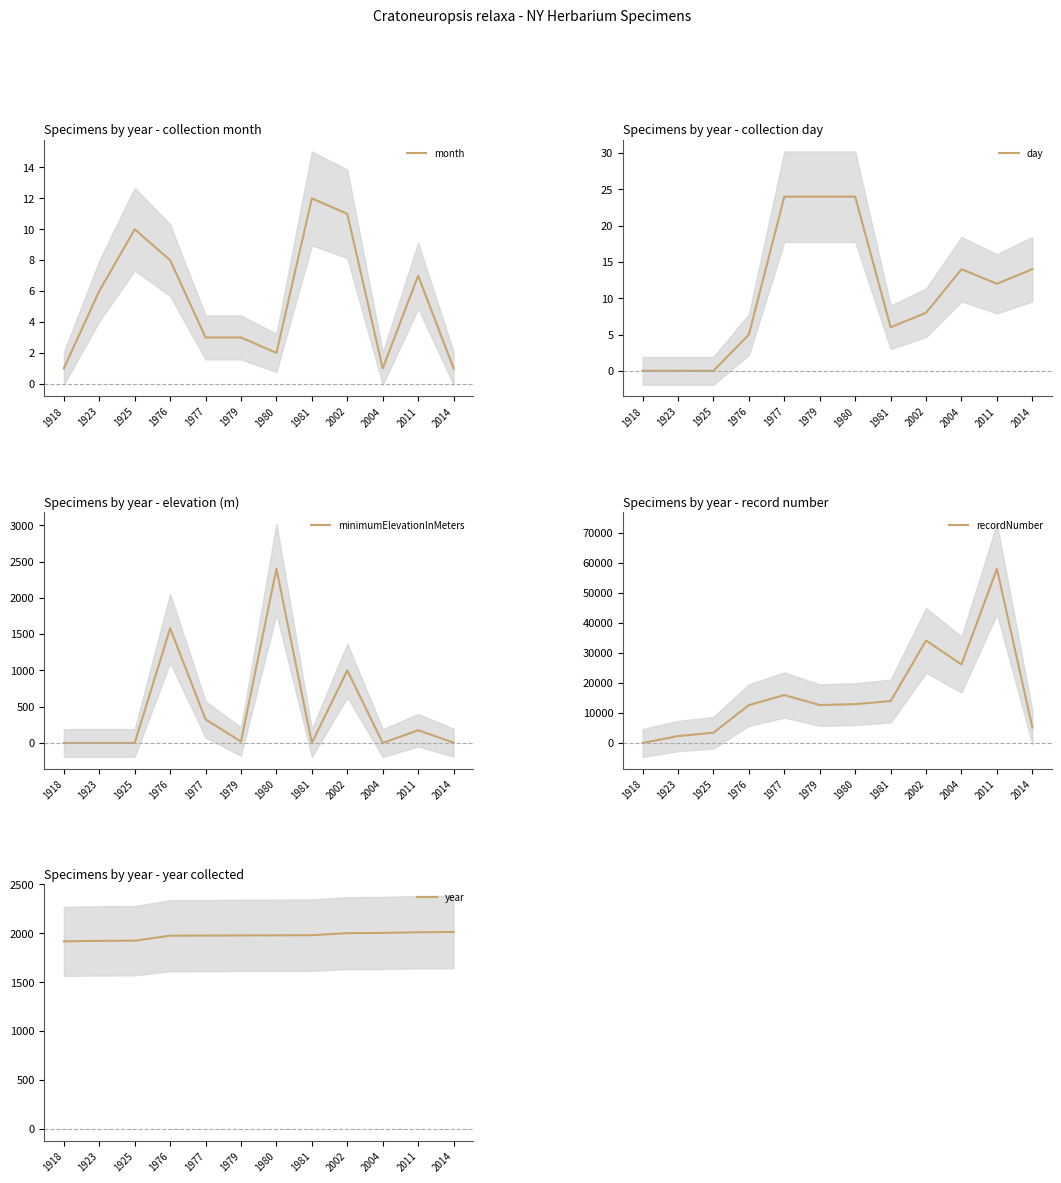

What is the approximate value of day at 2014?

14